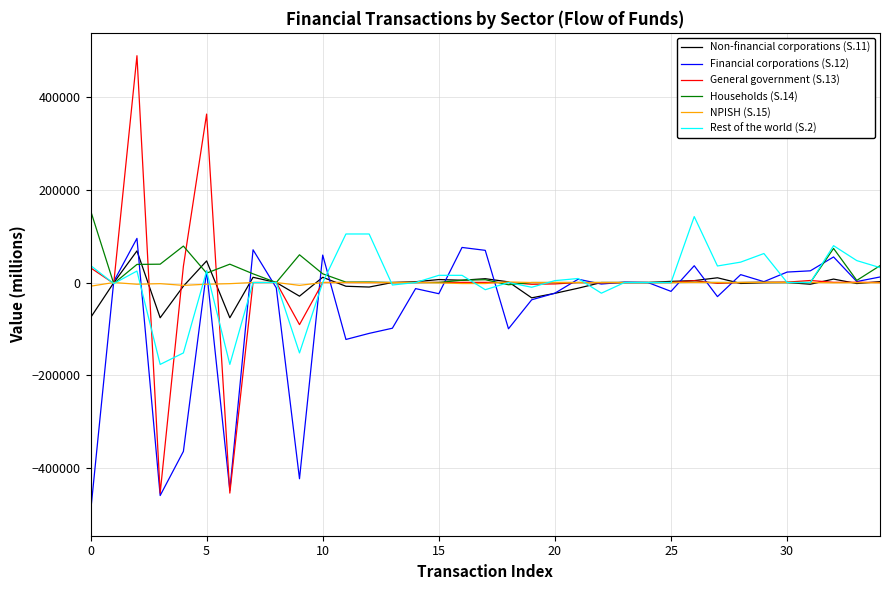

Does the chart have visible grid lines?

Yes